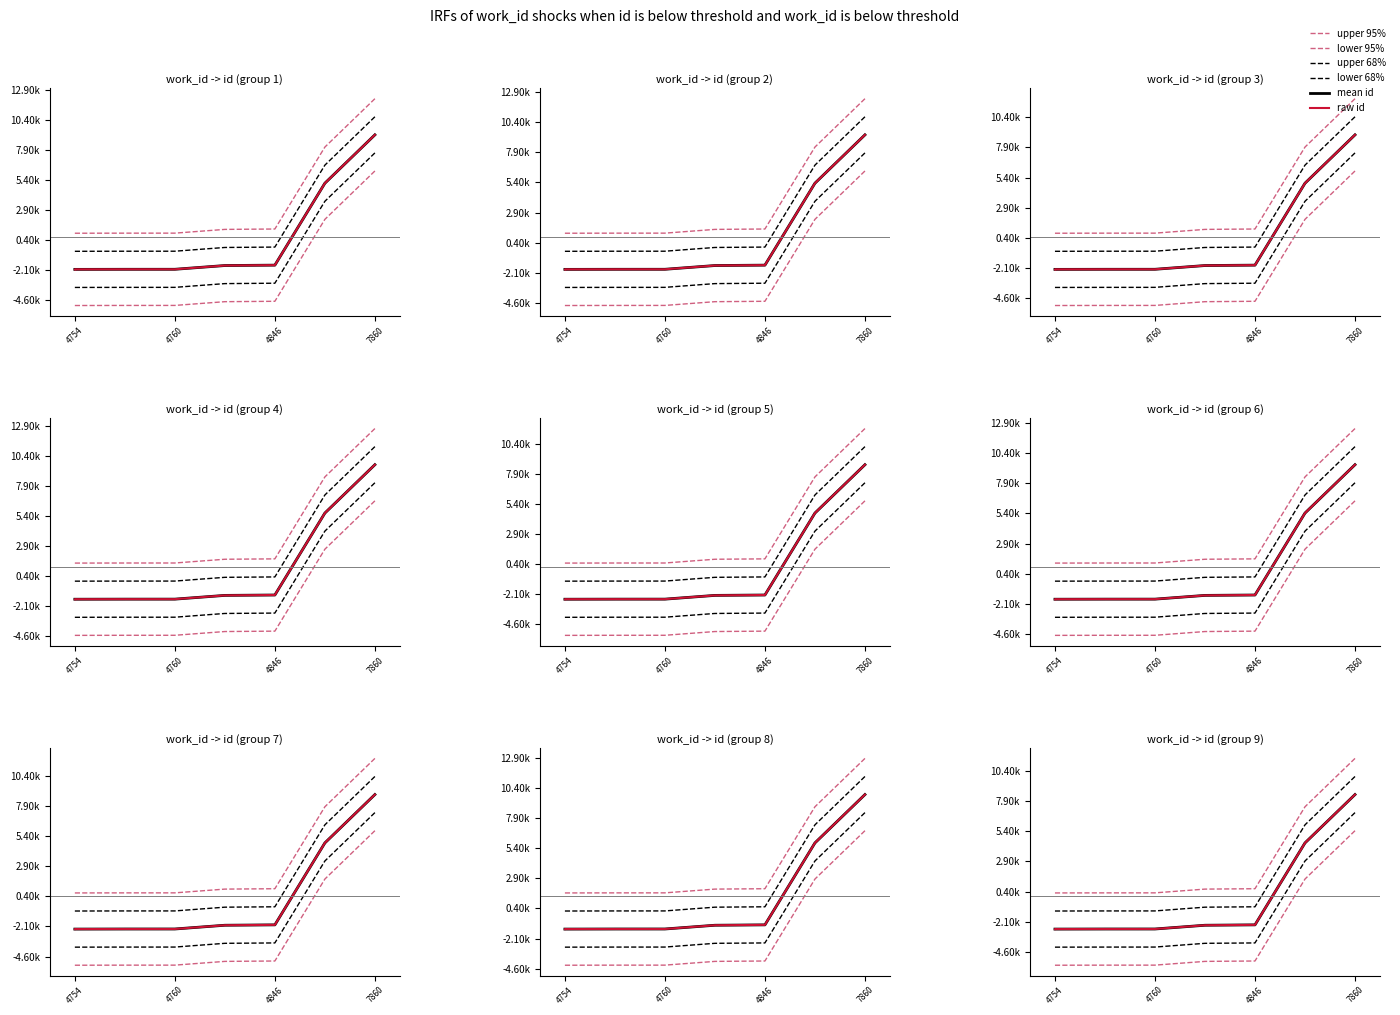

At which category does the chart reach its minimum across all series?

4754